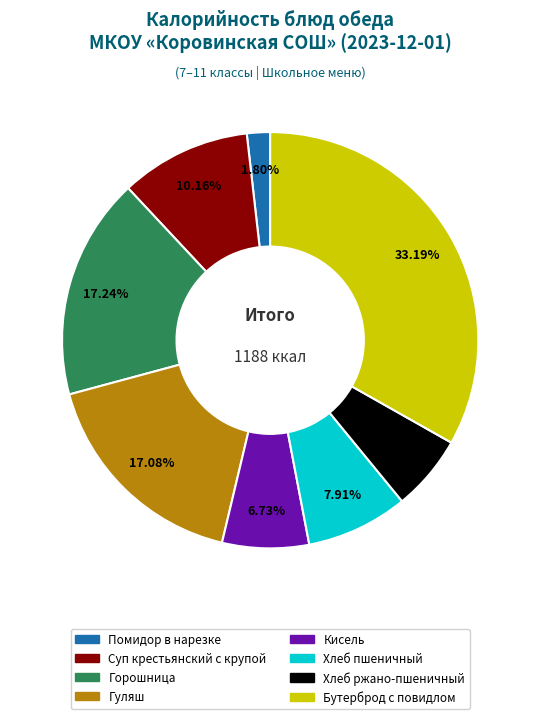

What percentage is the Суп крестьянский с крупой slice, to the nearest percent?

10%